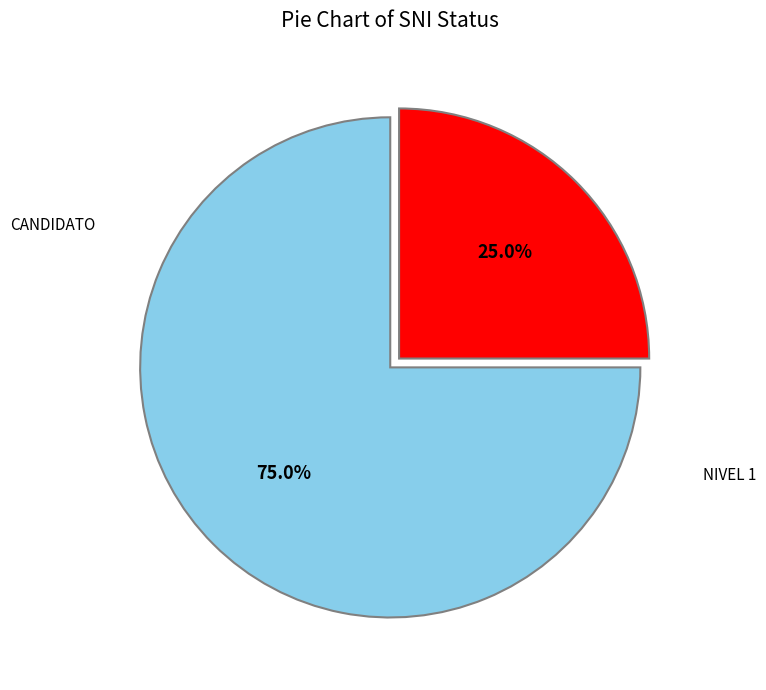

How many segments does this pie chart have?

2